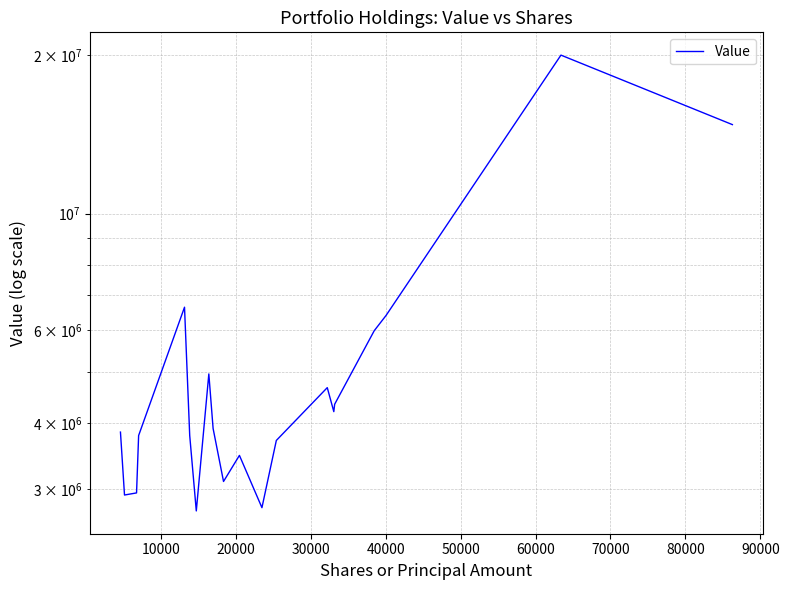

The chart shows a value of 3809840 at 60000. True or false?

False